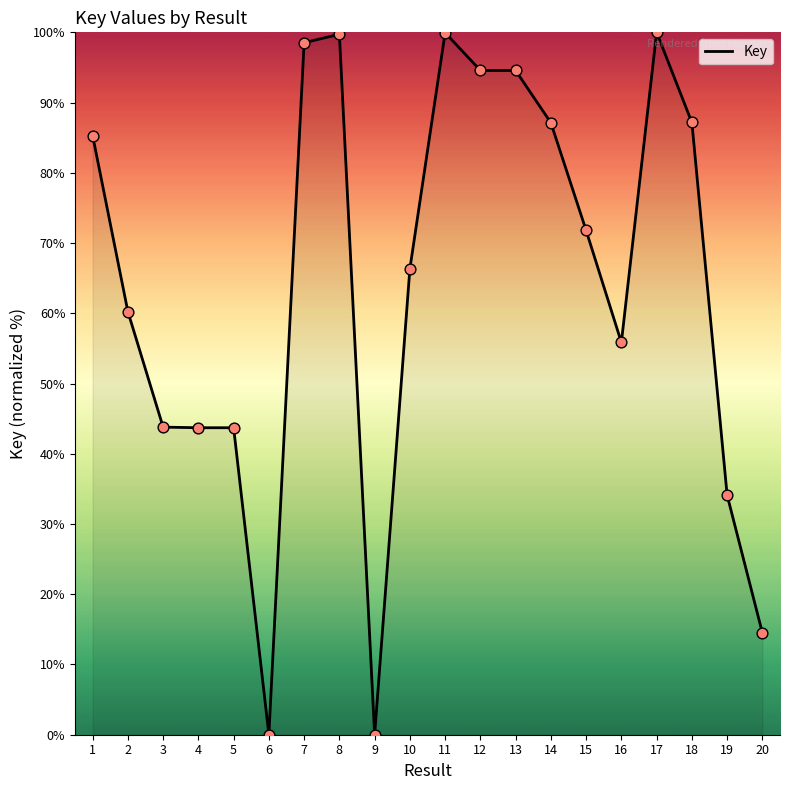

What is the change in value from 1 to 16?

-29.4